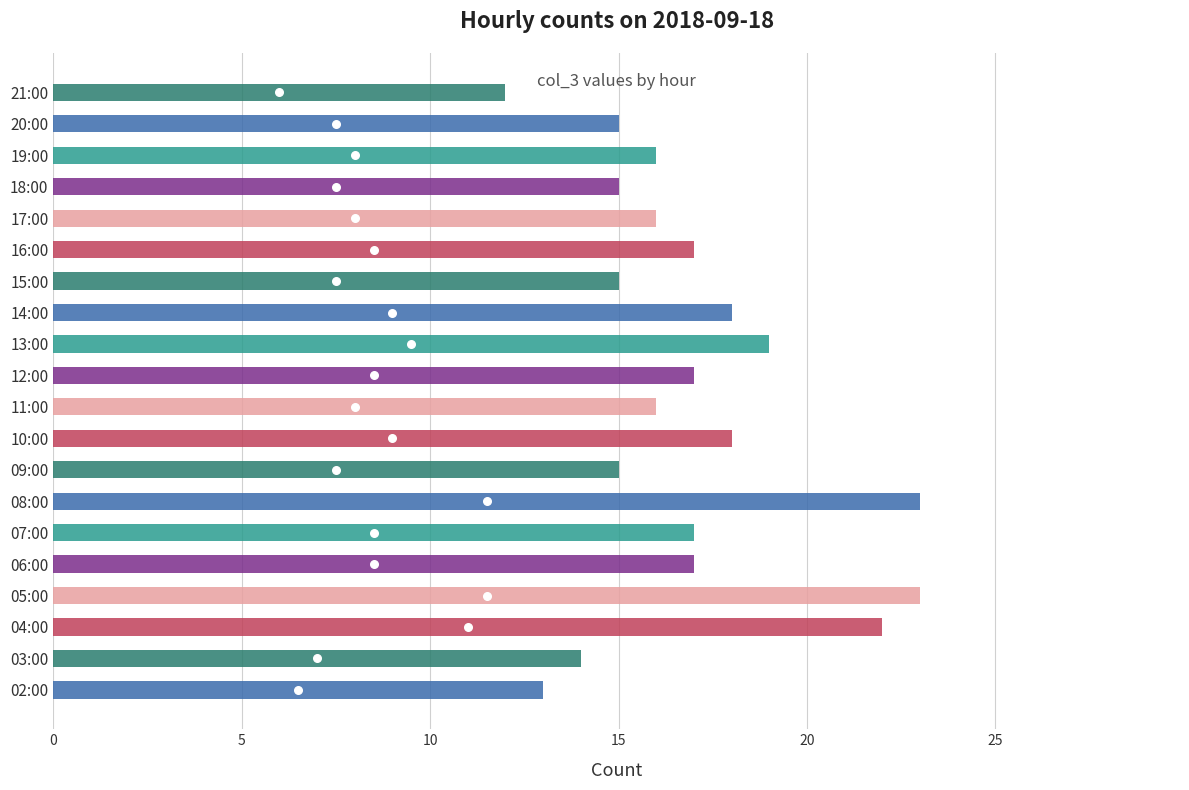

Approximately how many times larger is the value at 09:00 compared to 04:00?

0.7